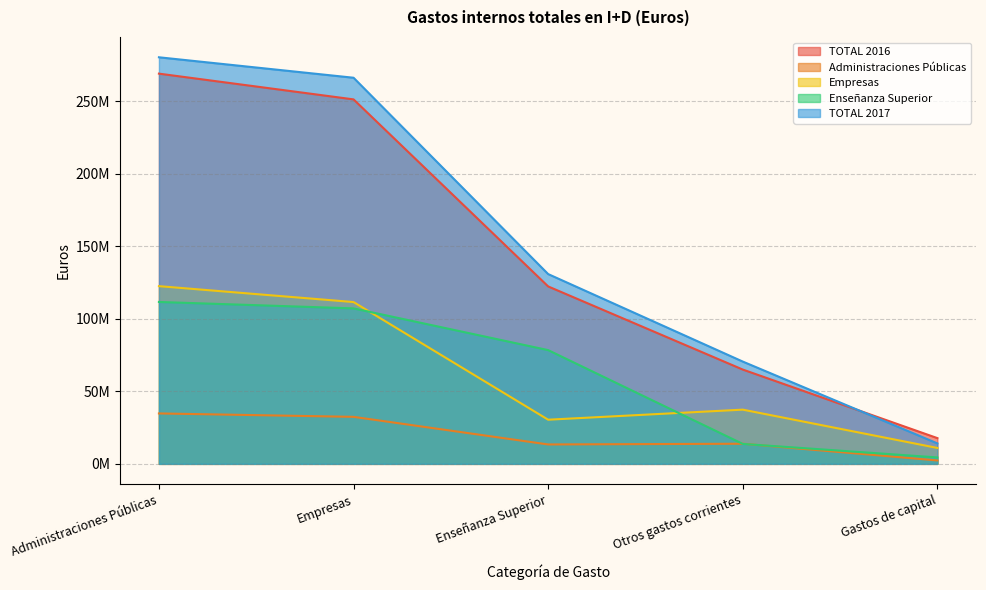

Reading right to left, extract all data points from this chart.

TOTAL 2016: 17754761	65039570	122371701	251382603	269137364
Administraciones Públicas: 2350829	13877347	13378268	32423518	34774347
Empresas: 10970285	37393601	30452118	111598136	122568421
Enseñanza Superior: 4433647	13760355	78447211	107222251	111655898
TOTAL 2017: 14110739	70545253	130888633	266307534	280418273